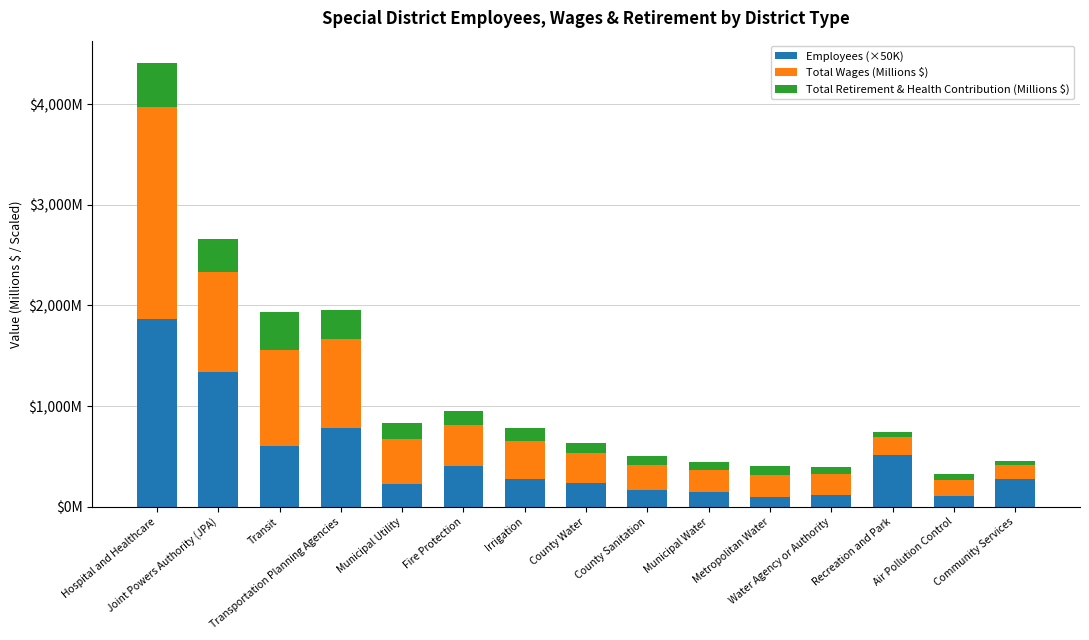

What is the label of the 8th bar from the right?

County Water